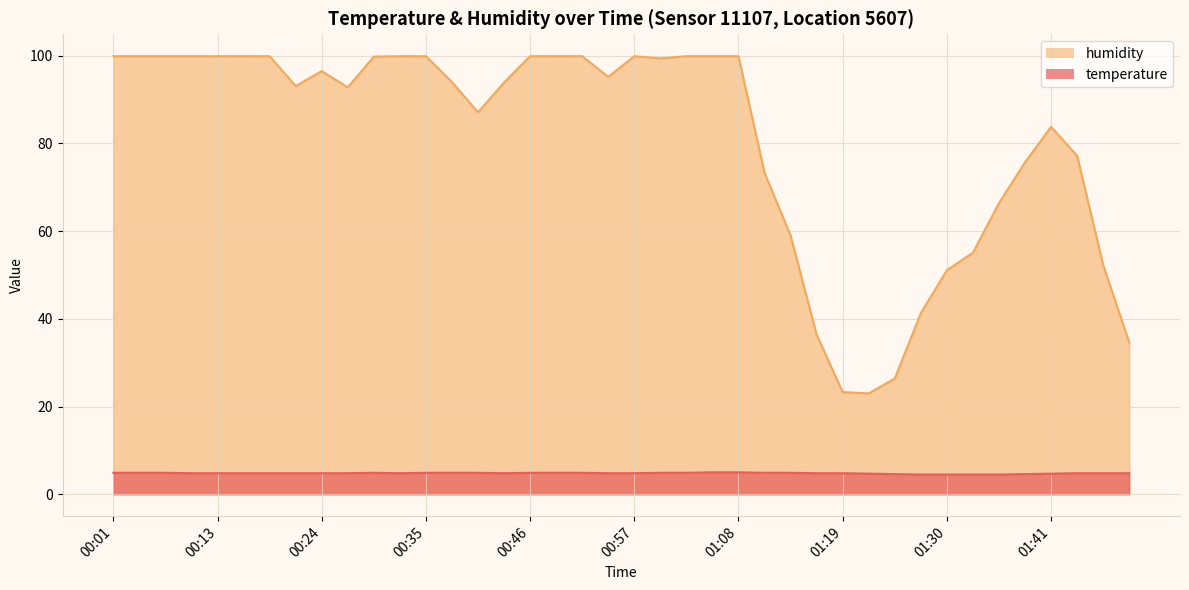

What is the label of the 2nd point from the right?

01:47